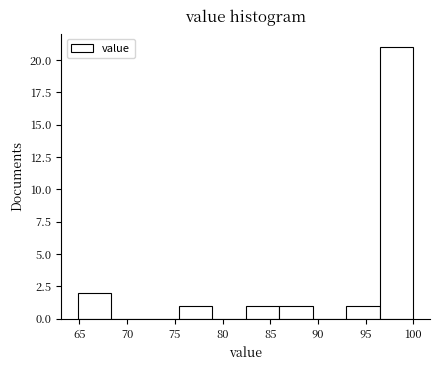

What is the height of the bar covering 65.0 to 68.5 on the x-axis? Neither the bar edges nor the heights are printed on the chart, so give them approximately, as read against the axes.

2